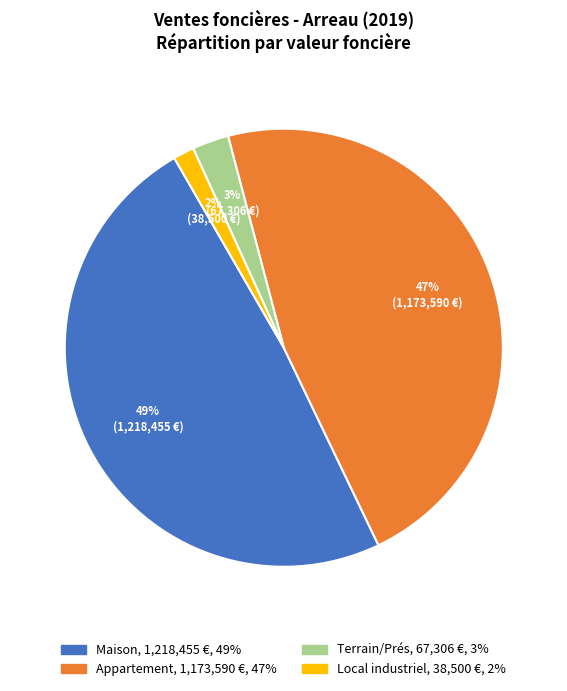

Is there a majority slice in this chart?

No